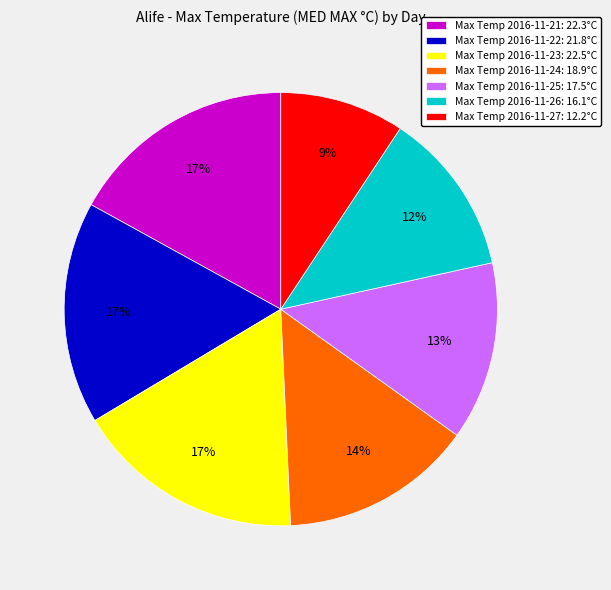

Combined, do Max Temp 2016-11-21: 22.3°C and Max Temp 2016-11-23: 22.5°C account for over 50%?

No